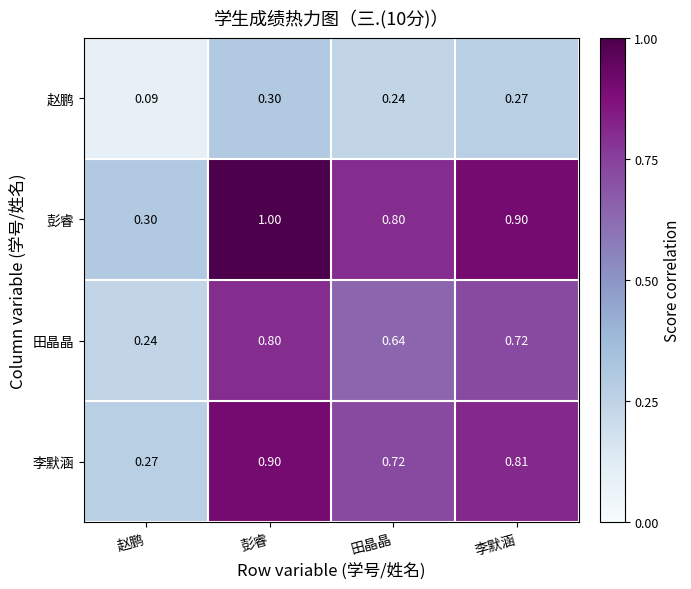

At which category is the sum across all series the highest?

彭睿